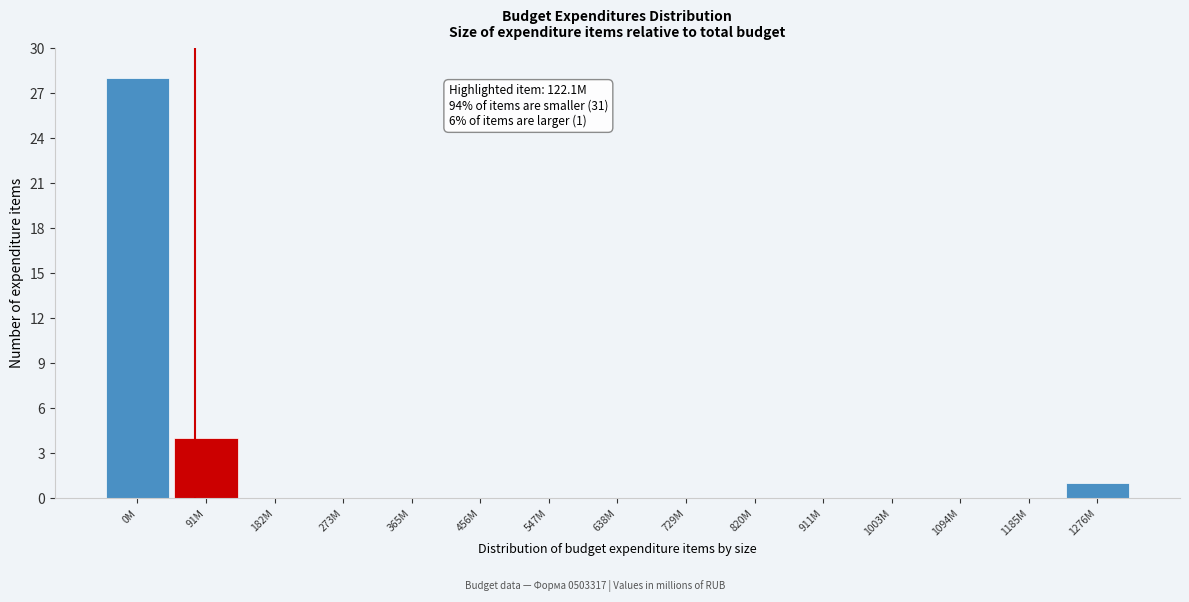

Reading left to right, extract all data points from this chart.

0M=28	91M=4	182M=0	273M=0	365M=0	456M=0	547M=0	638M=0	729M=0	820M=0	911M=0	1003M=0	1094M=0	1185M=0	1276M=1